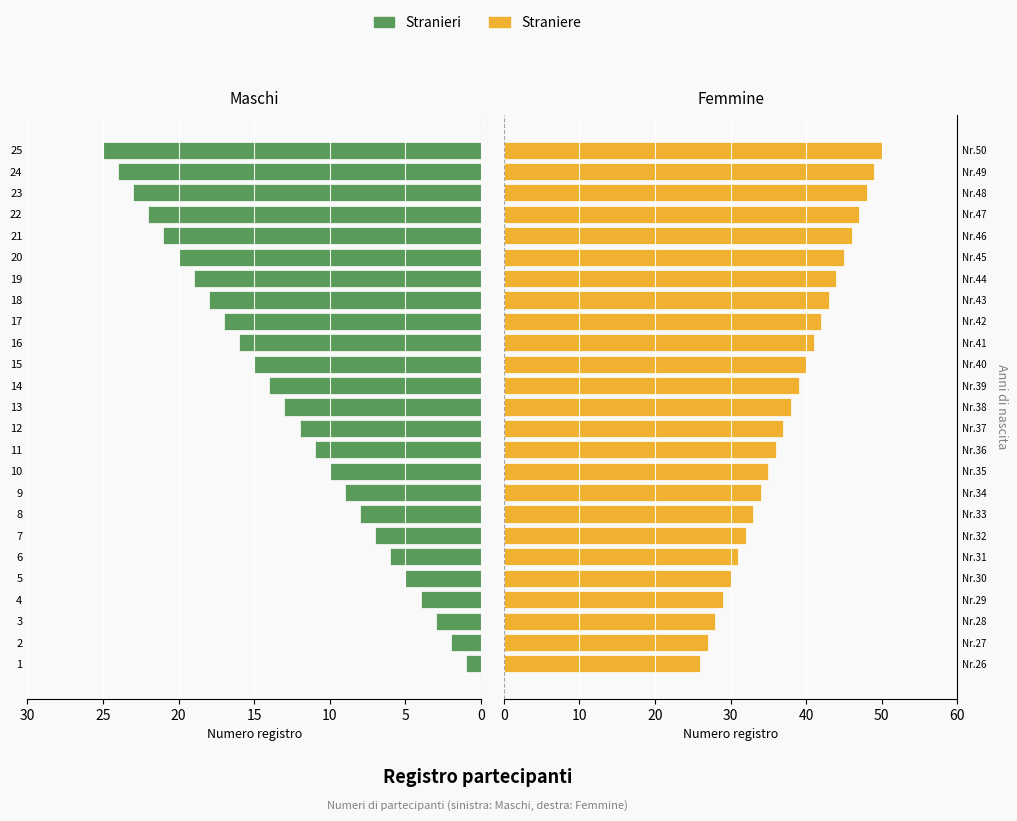

What is the highest value of the Straniere (Femmine) series?

50